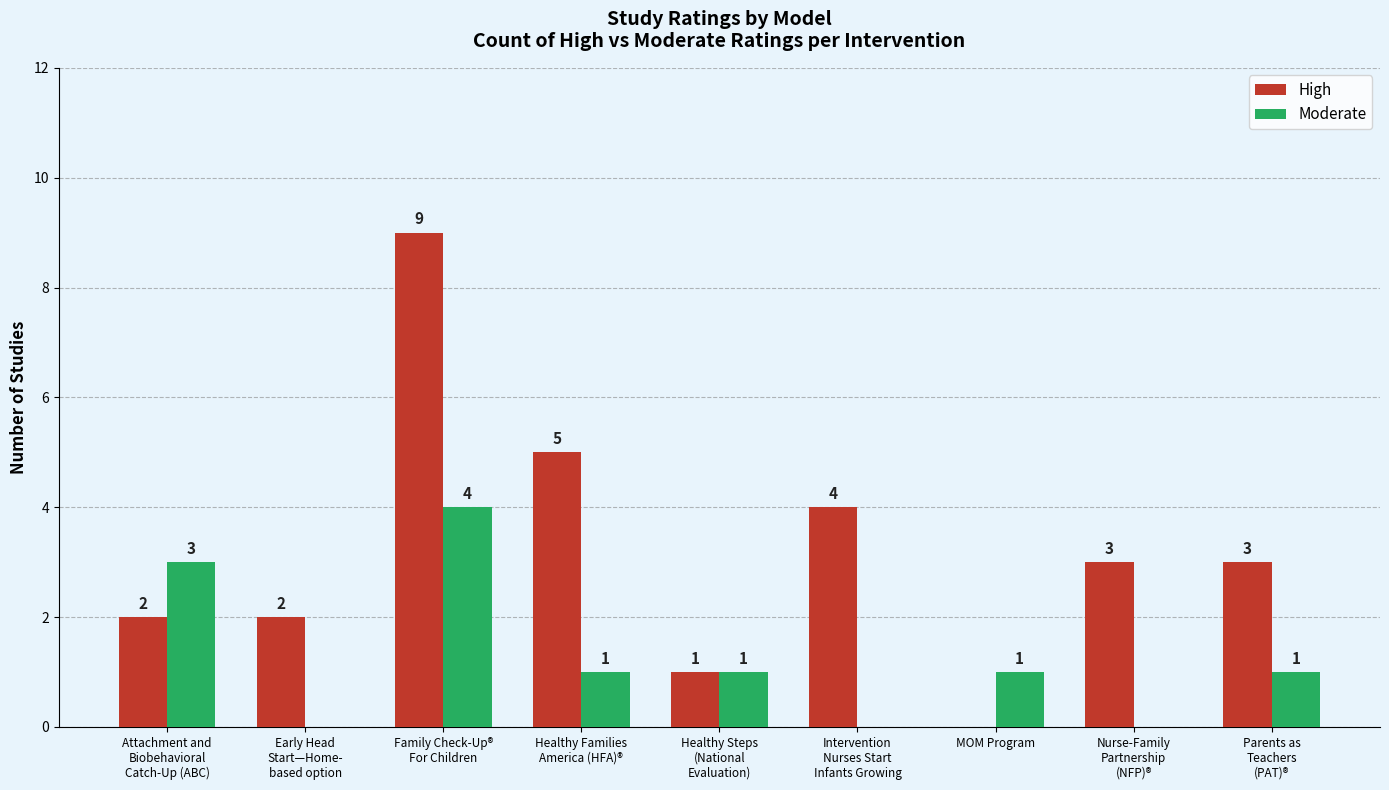

The High series shows 9 at Family Check-Up®
For Children. True or false?

True